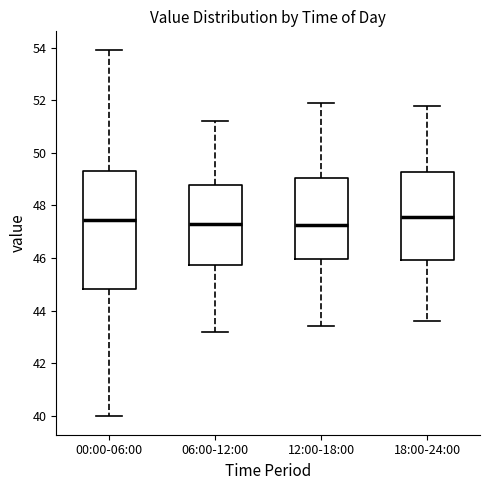

Reading left to right, transcribe this box plot: for each box, give where its median line is, the range the box spans, and where its two whiskers end, as read against the y-axis. The values are not printed on the chart, so give them approximately, as read against the axis.

00:00-06:00: median 47.4, box 44.8 to 49.2, whiskers 40.0 to 54.0
06:00-12:00: median 47.4, box 45.8 to 48.8, whiskers 43.2 to 51.2
12:00-18:00: median 47.2, box 46.0 to 49.0, whiskers 43.4 to 52.0
18:00-24:00: median 47.6, box 46.0 to 49.2, whiskers 43.6 to 51.8